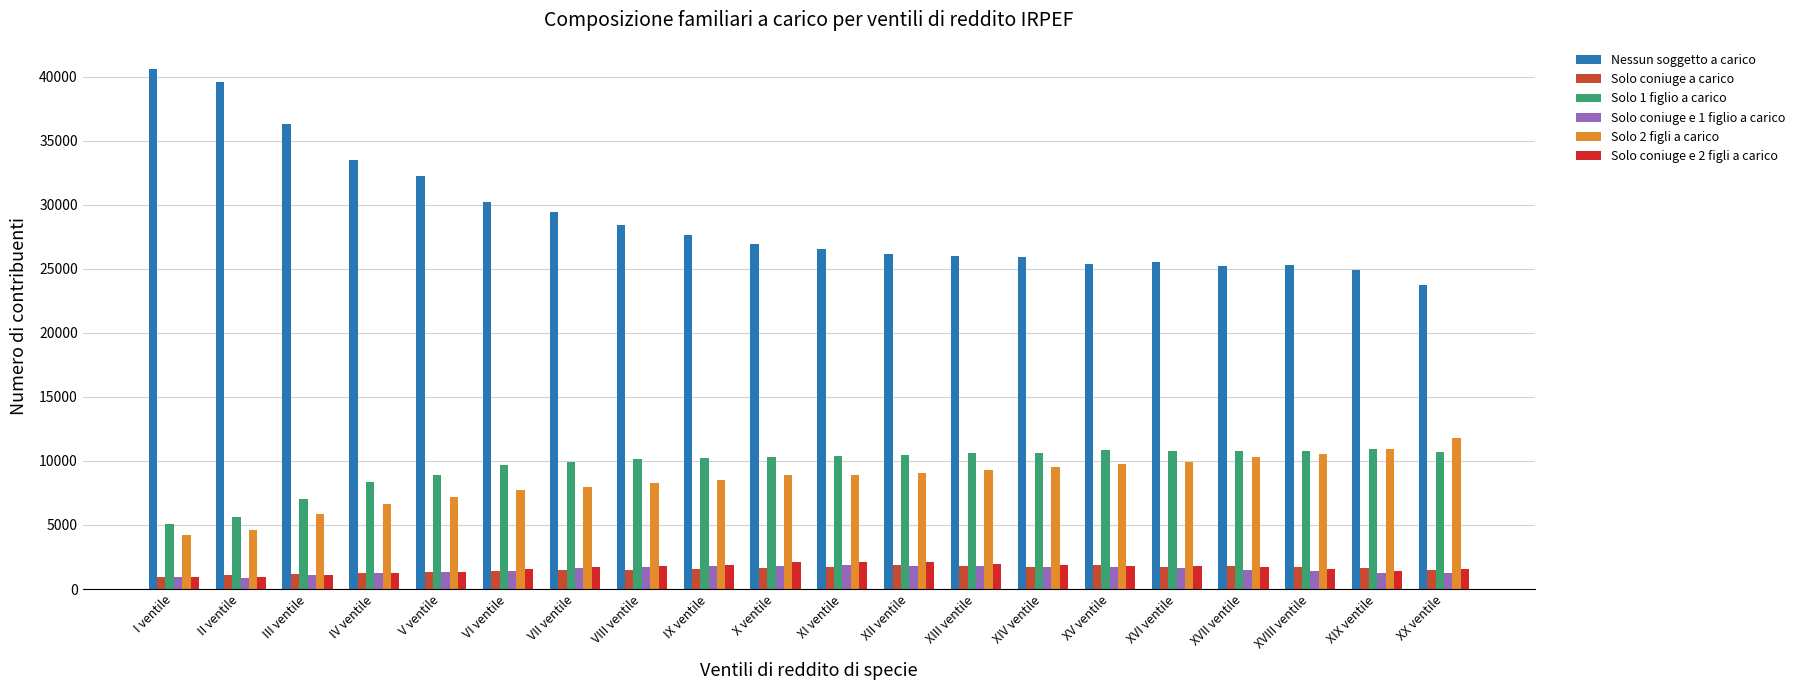

What is the difference between the maximum and minimum values in the Solo 1 figlio a carico series?

5880